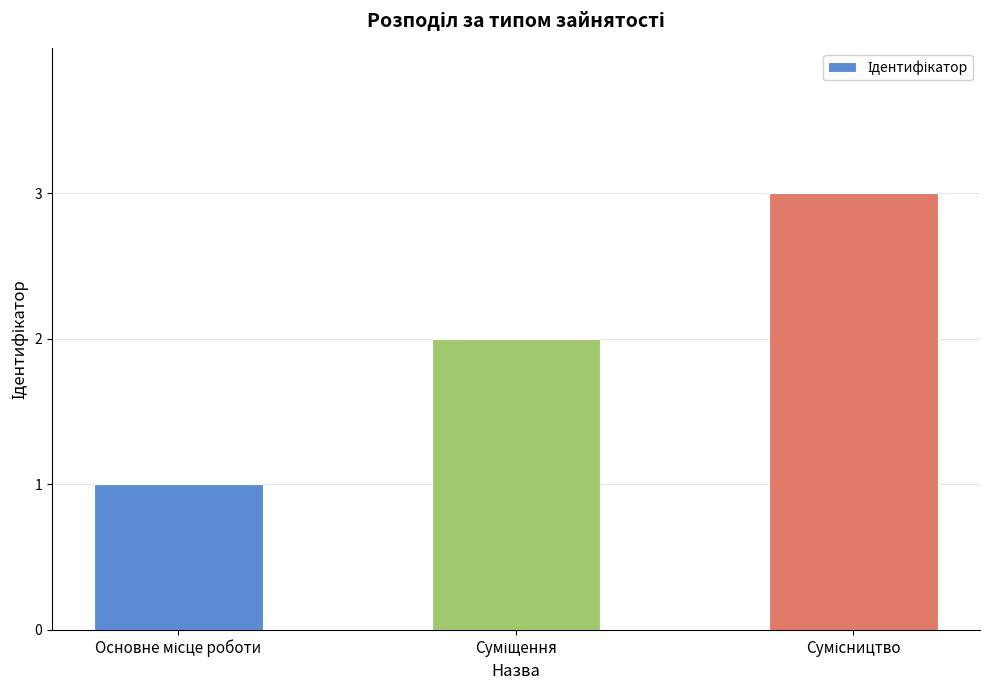

What is the maximum value shown in the chart?

3